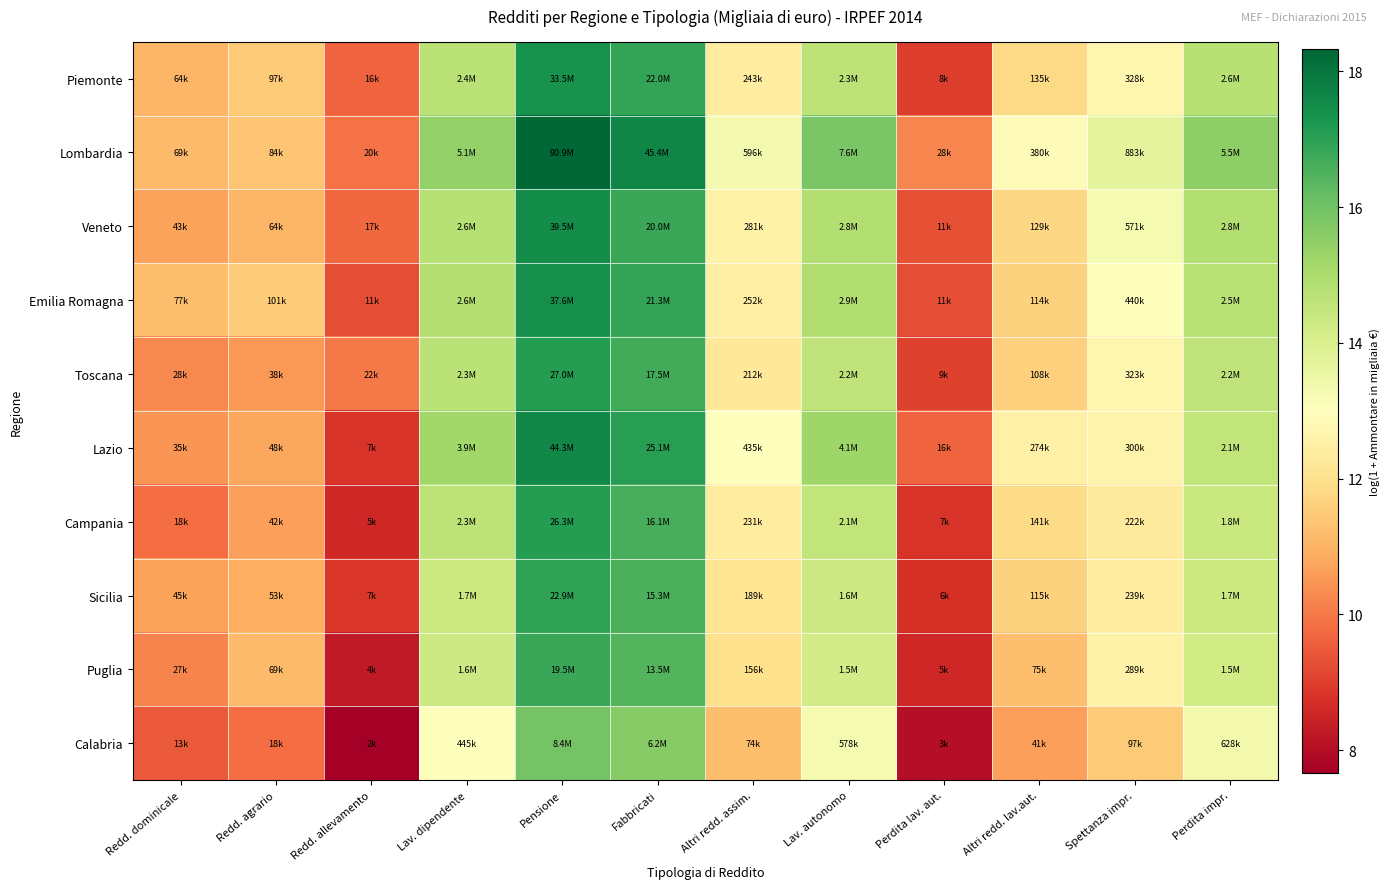

Between Redd. dominicale and Perdita lav. aut., which series saw the biggest shift?

Piemonte